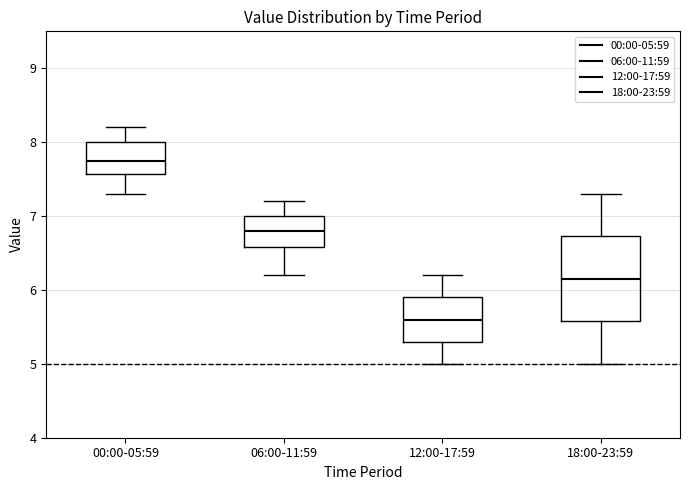

Which box has the lowest median line?

12:00-17:59